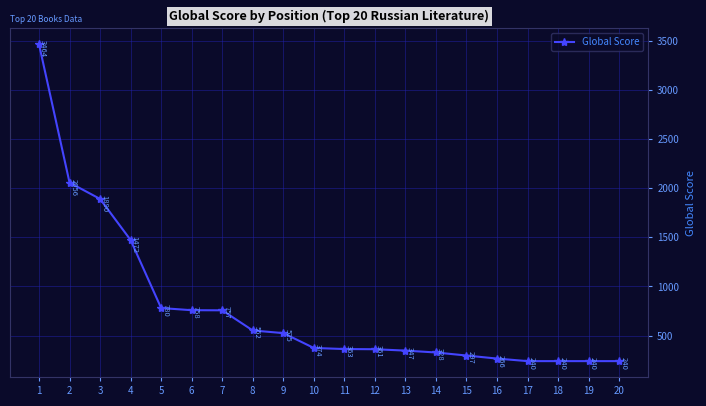

What is the difference between the maximum and second lowest values?

3224